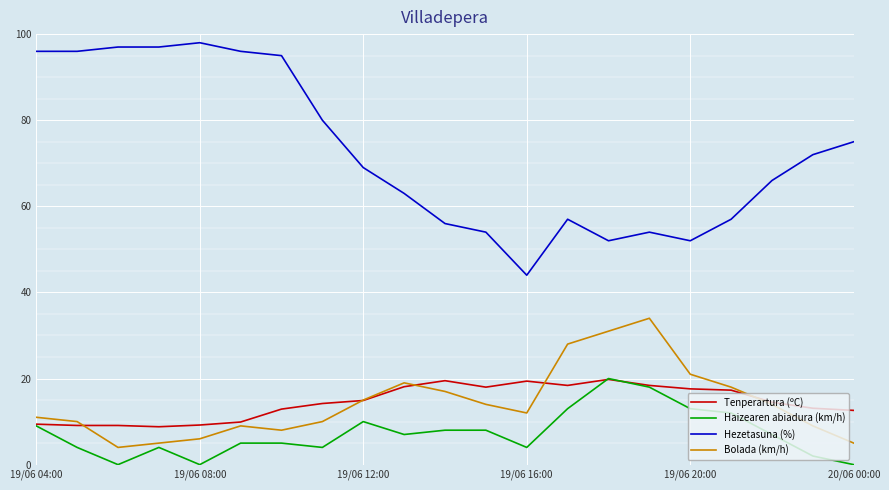

What is the maximum value shown in the chart?

98.0